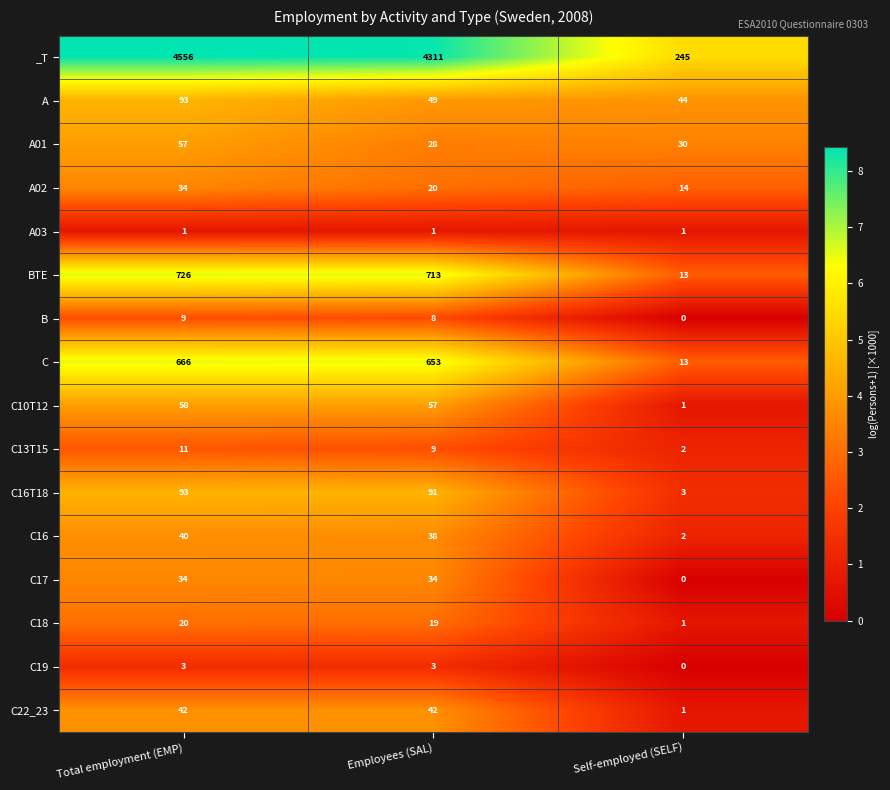

Rank the categories by B value from highest to lowest.

Total employment (EMP), Employees (SAL), Self-employed (SELF)